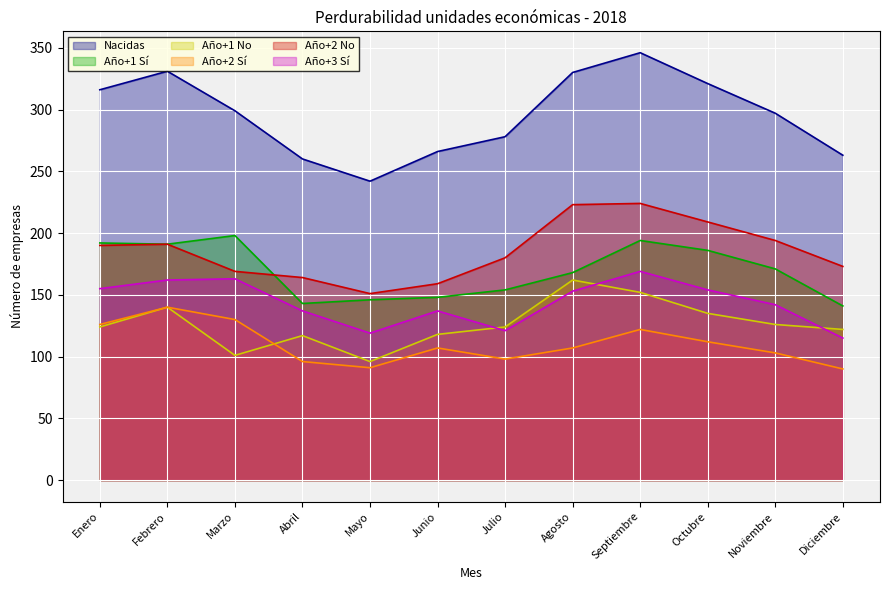

Reading right to left, transcribe all the data shown in this chart.

Nacidas: Diciembre=263	Noviembre=297	Octubre=321	Septiembre=346	Agosto=330	Julio=278	Junio=266	Mayo=242	Abril=260	Marzo=299	Febrero=331	Enero=316
Año+1 Sí: Diciembre=141	Noviembre=171	Octubre=186	Septiembre=194	Agosto=168	Julio=154	Junio=148	Mayo=146	Abril=143	Marzo=198	Febrero=191	Enero=192
Año+1 No: Diciembre=122	Noviembre=126	Octubre=135	Septiembre=152	Agosto=162	Julio=124	Junio=118	Mayo=96	Abril=117	Marzo=101	Febrero=140	Enero=124
Año+2 Sí: Diciembre=90	Noviembre=103	Octubre=112	Septiembre=122	Agosto=107	Julio=98	Junio=107	Mayo=91	Abril=96	Marzo=130	Febrero=140	Enero=126
Año+2 No: Diciembre=173	Noviembre=194	Octubre=209	Septiembre=224	Agosto=223	Julio=180	Junio=159	Mayo=151	Abril=164	Marzo=169	Febrero=191	Enero=190
Año+3 Sí: Diciembre=115	Noviembre=142	Octubre=154	Septiembre=169	Agosto=153	Julio=121	Junio=137	Mayo=119	Abril=137	Marzo=163	Febrero=162	Enero=155